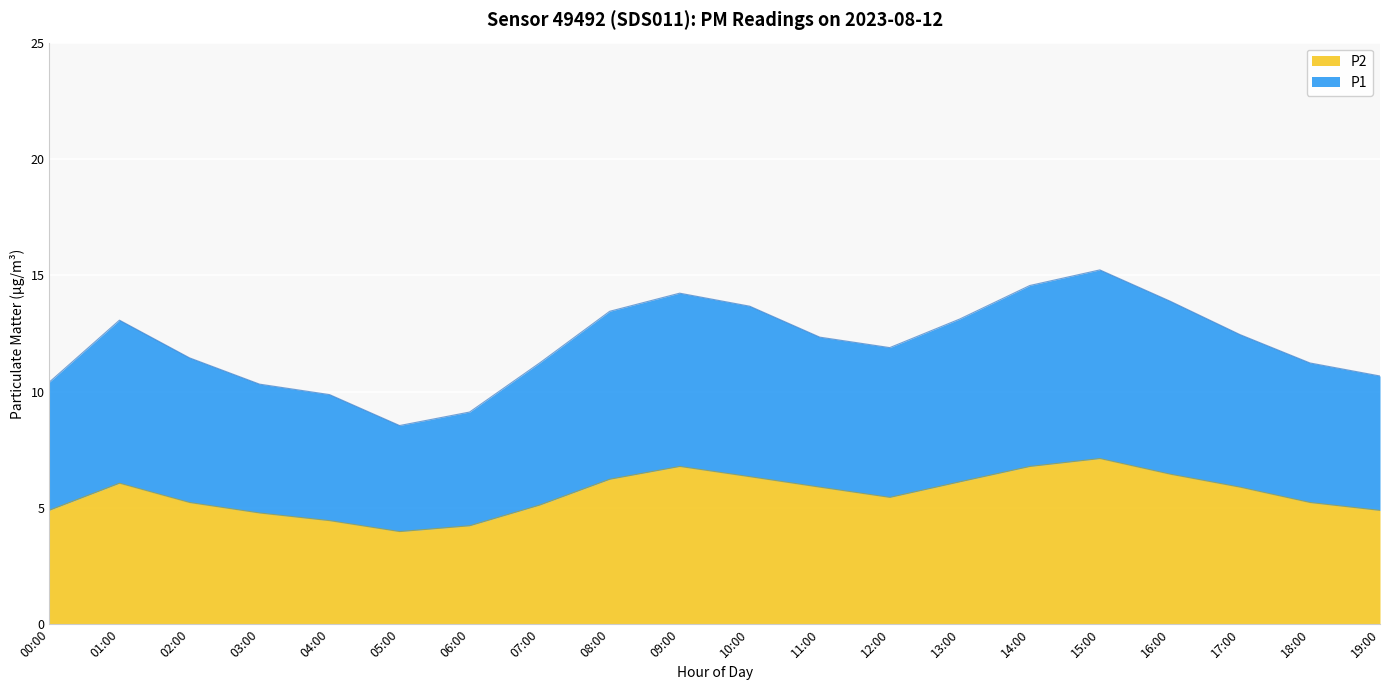

What is the label of the 11th point from the right?

09:00